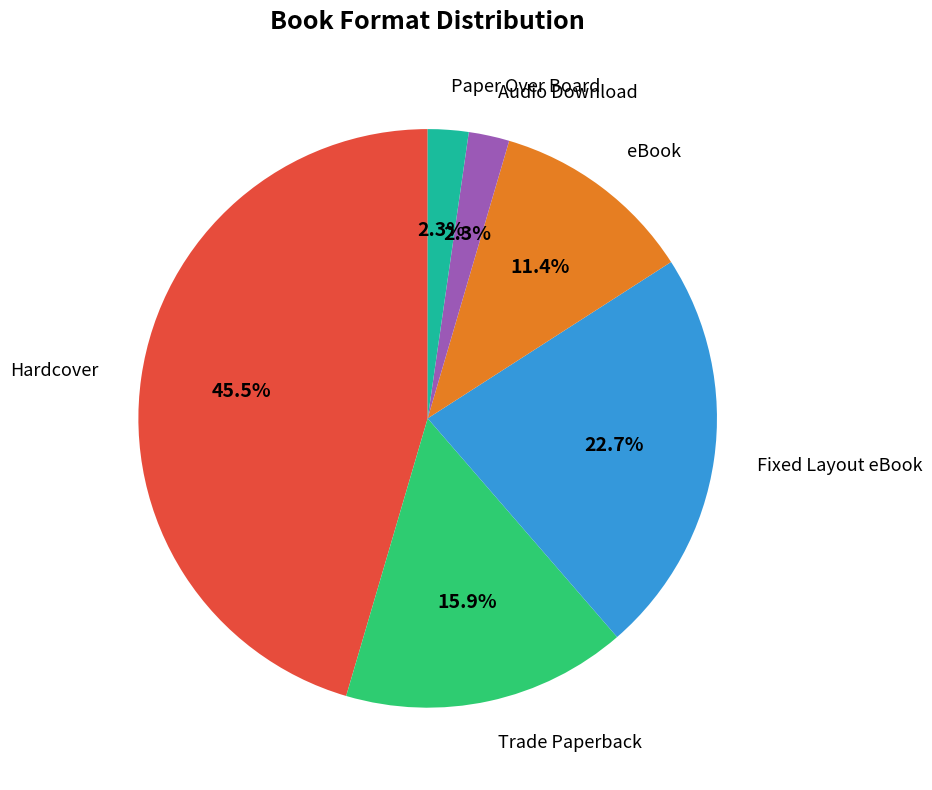

To the nearest percent, what is the difference between the Fixed Layout eBook and Paper Over Board slice percentages?

20%